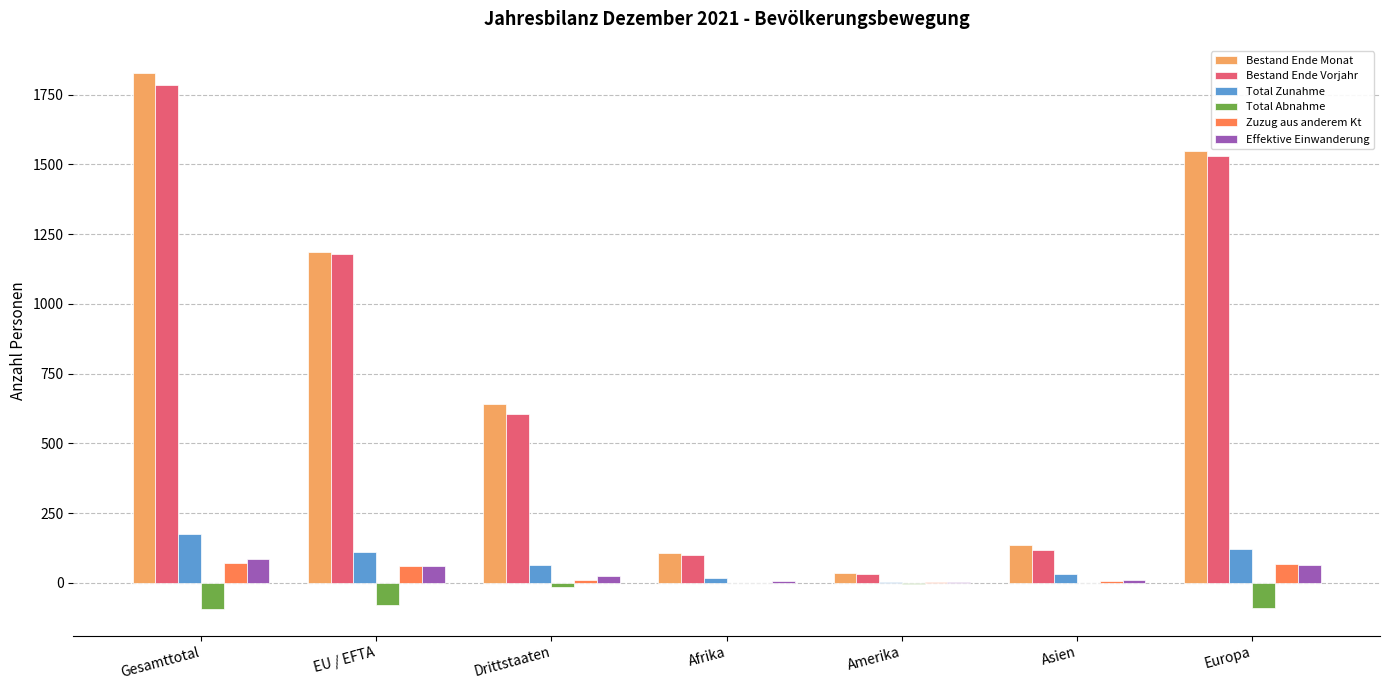

Count the number of data series in this chart.

6